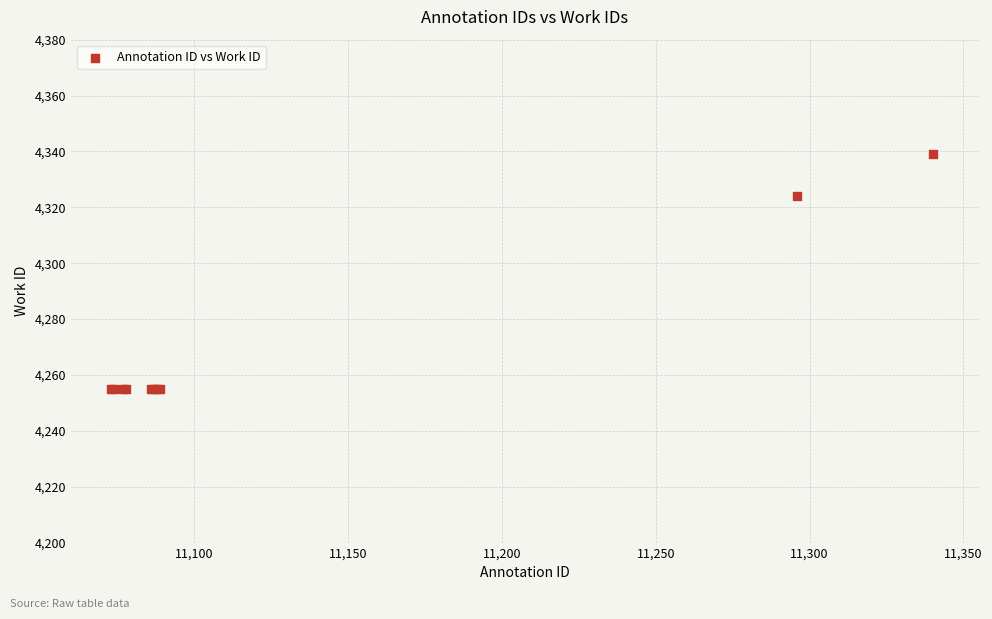

What Y value in the scatter plot is closest to 4297?

4324